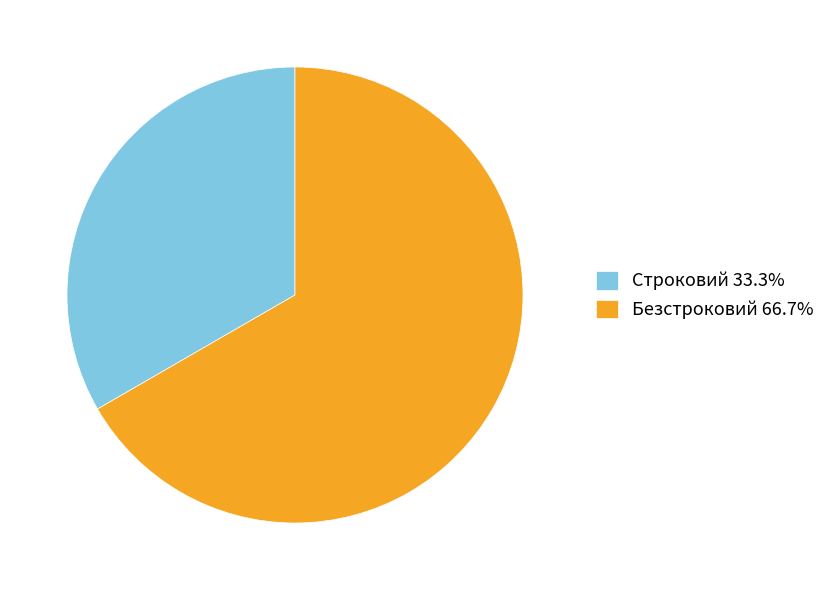

Count the number of slices in the pie.

2